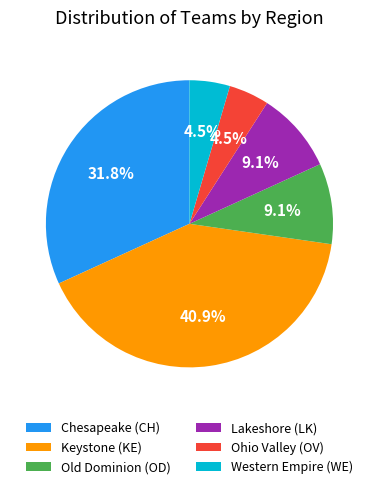

Is there any slice that represents more than half of the pie?

No